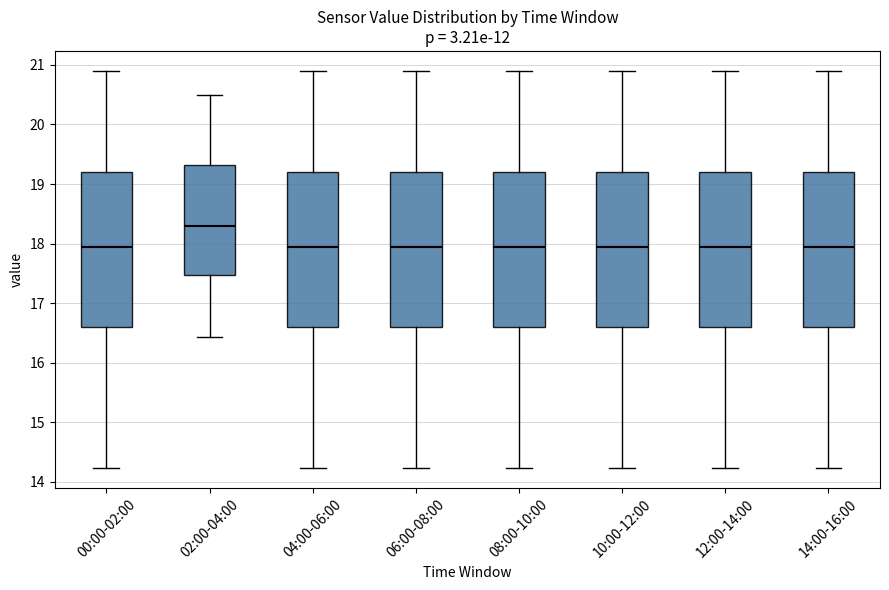

Reading left to right, transcribe this box plot: for each box, give where its median line is, the range the box spans, and where its two whiskers end, as read against the y-axis. The values are not printed on the chart, so give them approximately, as read against the axis.

00:00-02:00: median 17.9, box 16.6 to 19.2, whiskers 14.2 to 20.9
02:00-04:00: median 18.3, box 17.5 to 19.3, whiskers 16.4 to 20.5
04:00-06:00: median 17.9, box 16.6 to 19.2, whiskers 14.2 to 20.9
06:00-08:00: median 17.9, box 16.6 to 19.2, whiskers 14.2 to 20.9
08:00-10:00: median 17.9, box 16.6 to 19.2, whiskers 14.2 to 20.9
10:00-12:00: median 17.9, box 16.6 to 19.2, whiskers 14.2 to 20.9
12:00-14:00: median 17.9, box 16.6 to 19.2, whiskers 14.2 to 20.9
14:00-16:00: median 17.9, box 16.6 to 19.2, whiskers 14.2 to 20.9